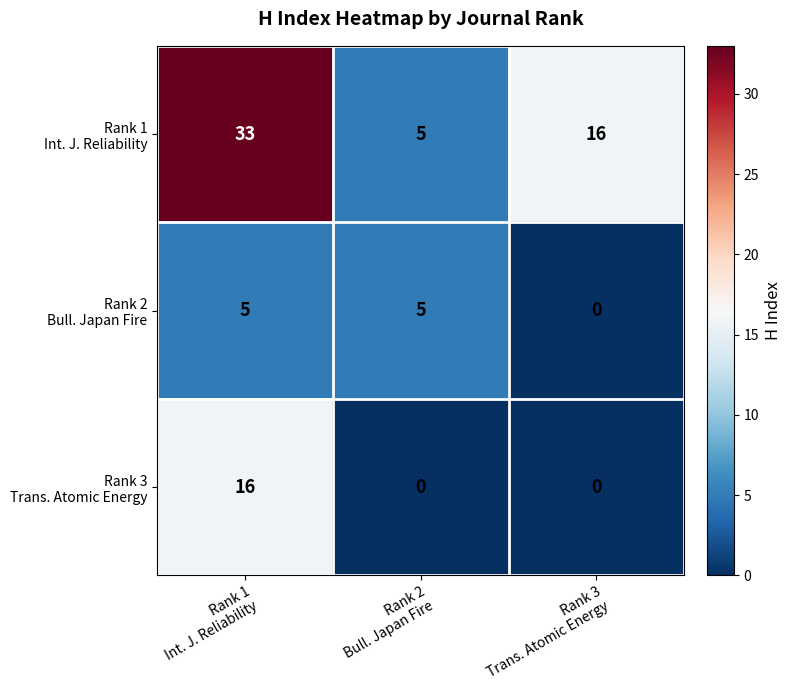

What is the greatest value displayed?

33